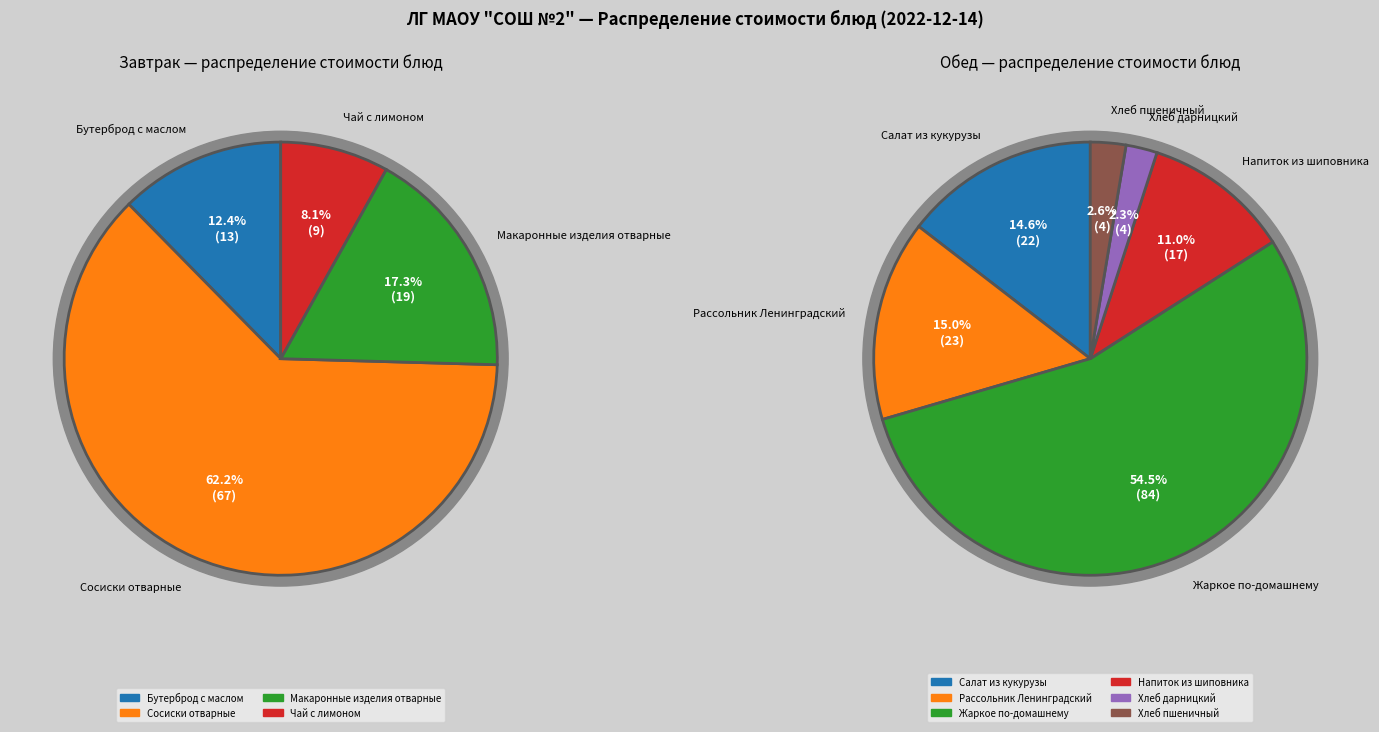

What percentage is the Чай с лимоном slice, to the nearest percent?

8%